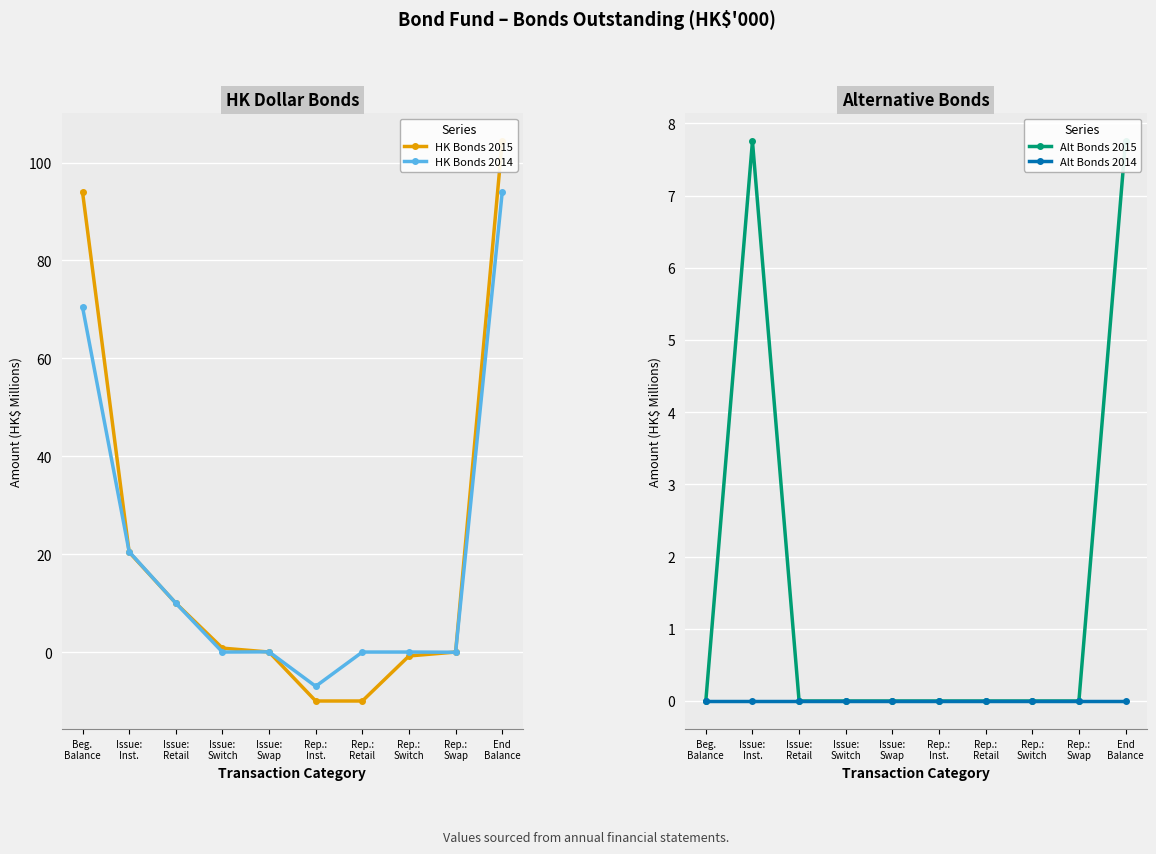

True or false: HK Bonds 2014 and Alt Bonds 2014 cross at least once.

True